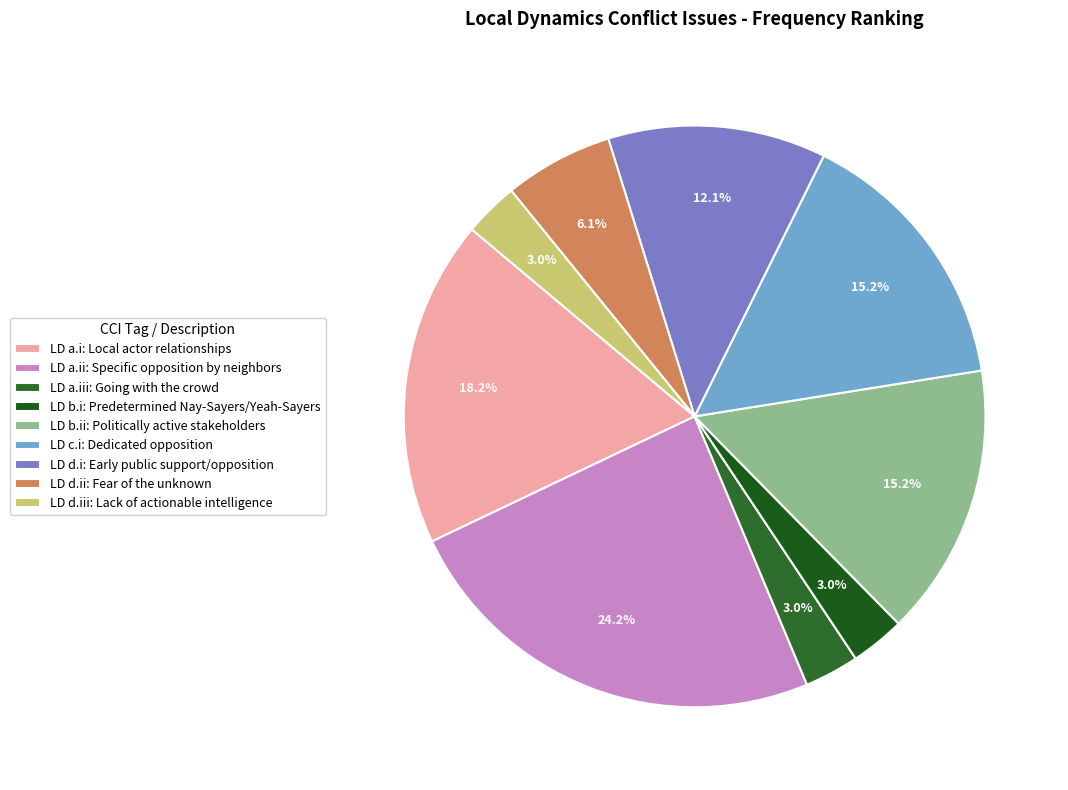

How many slices are in this pie chart?

9